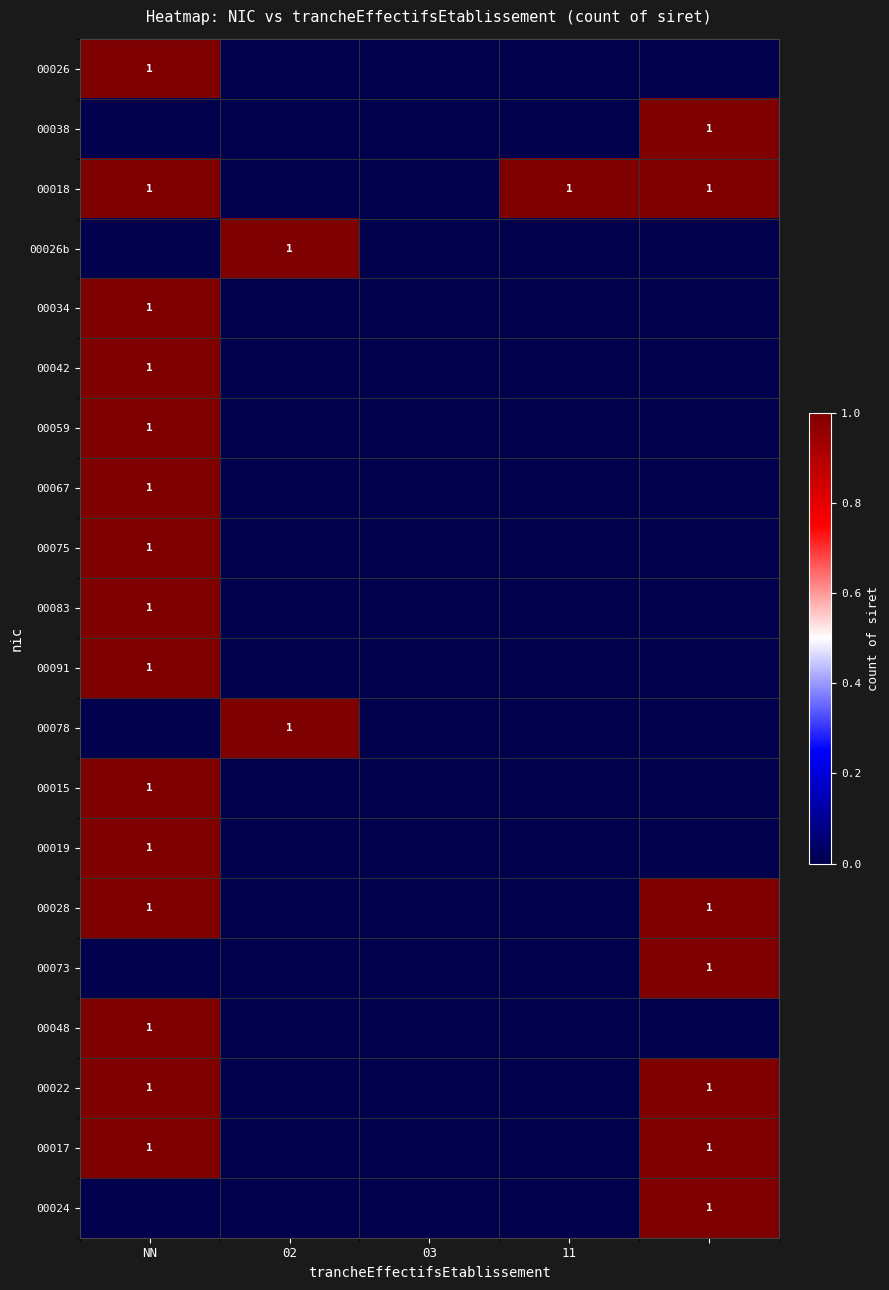

Where is 00083 nearest to the value 0?

02